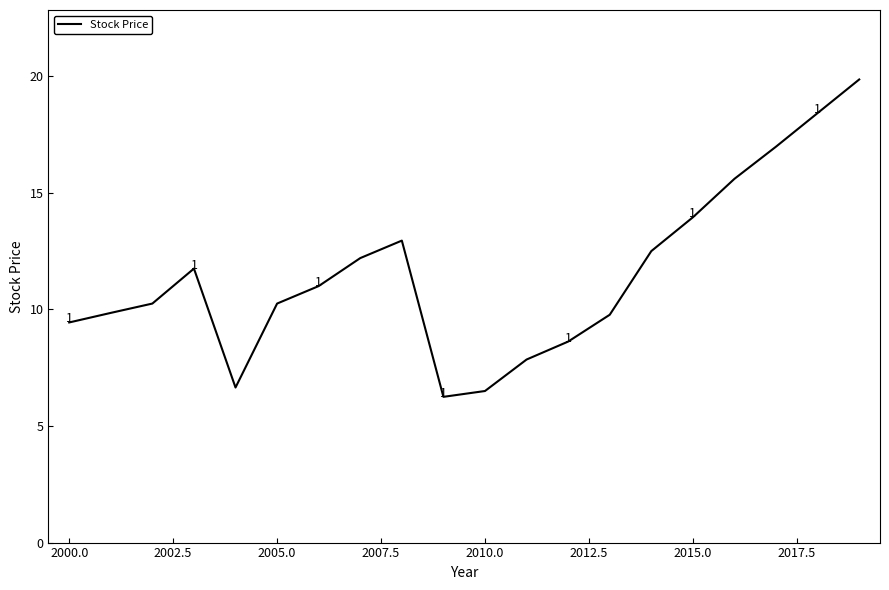

What is the difference between the maximum and minimum values?

13.6